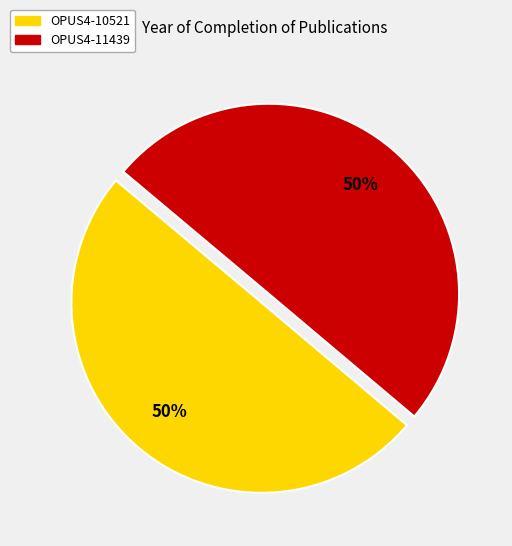

How many segments does this pie chart have?

2